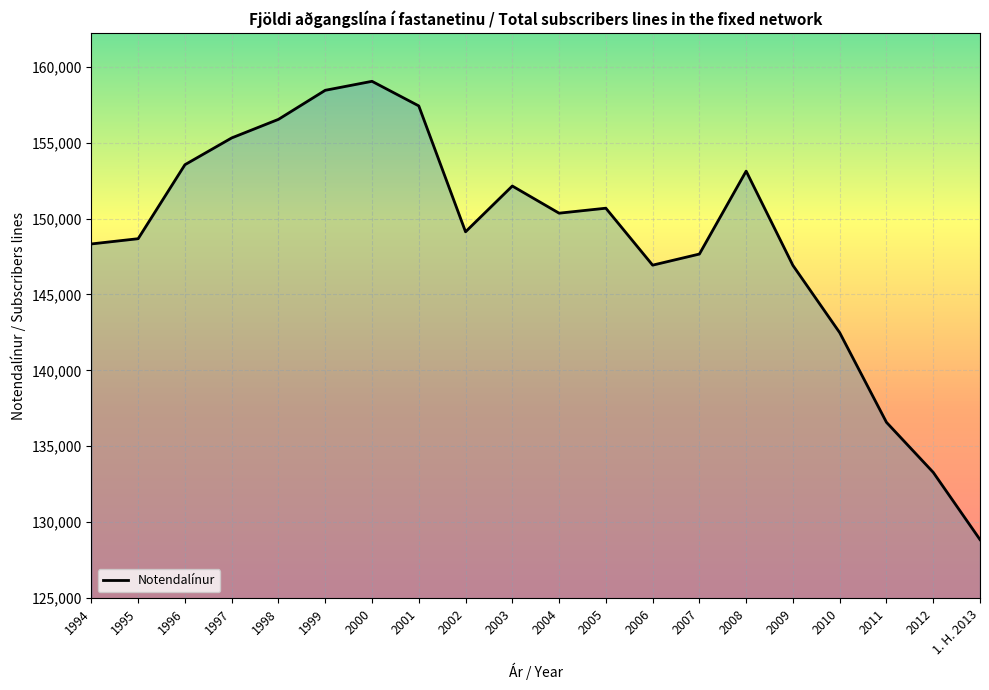

Count the number of categories in the chart.

20